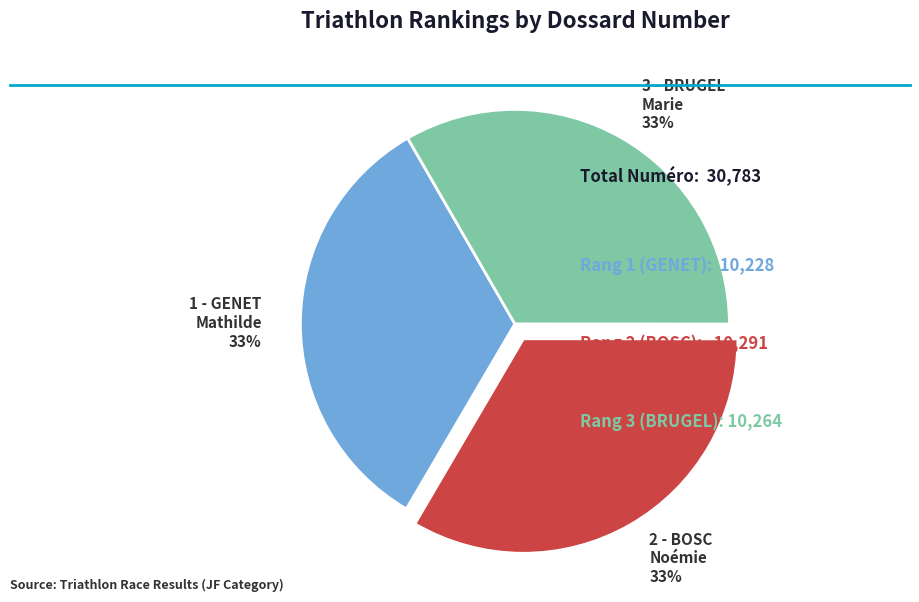

Combined, do 3 - BRUGEL Marie and 2 - BOSC Noémie account for over 50%?

Yes